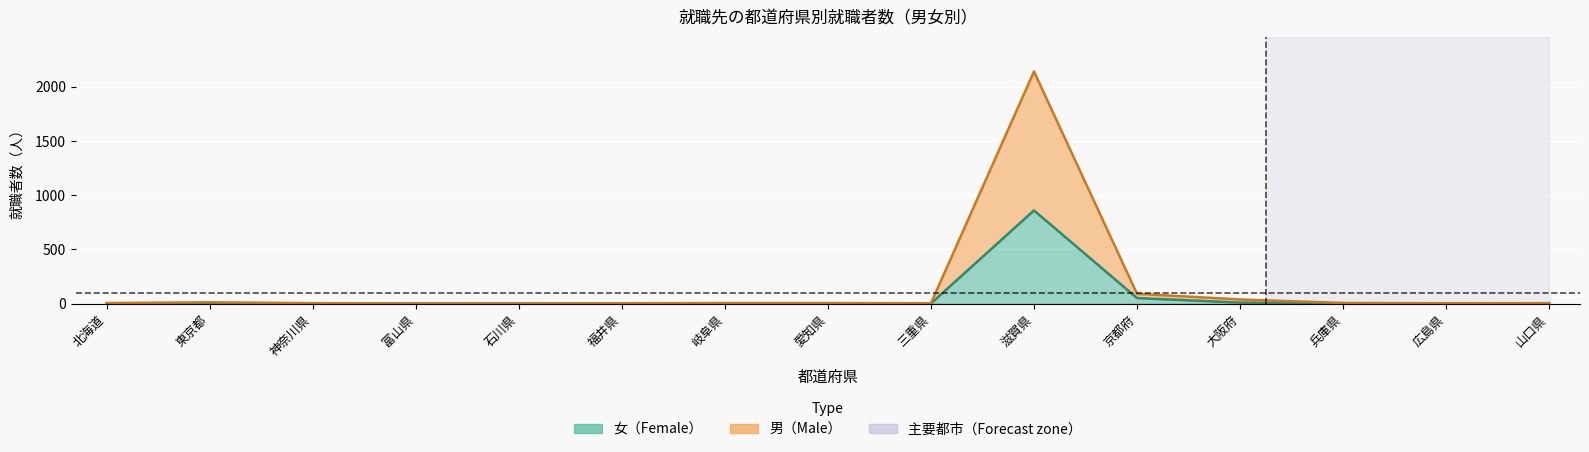

How many data points in 男 are above 5?

5